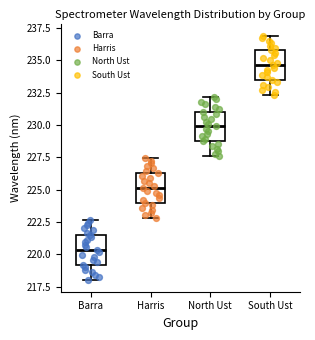

Which box's median line is the highest?

South Ust